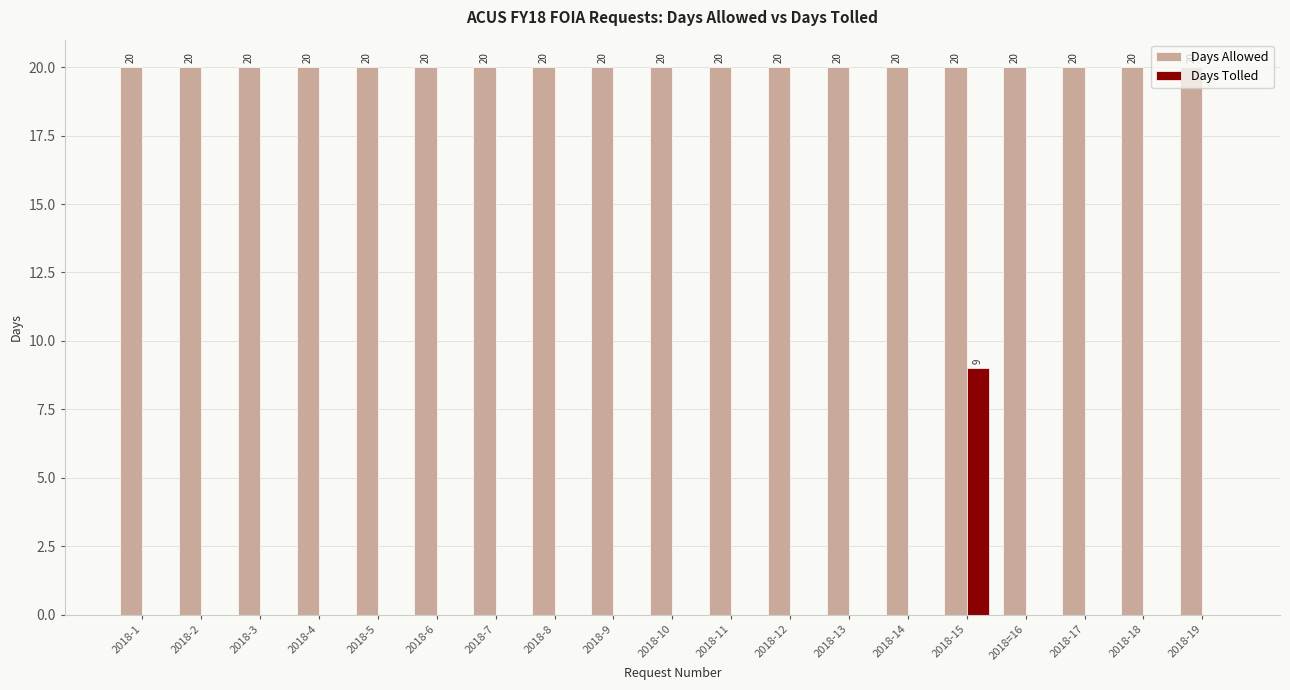

Are the bars horizontal?

No